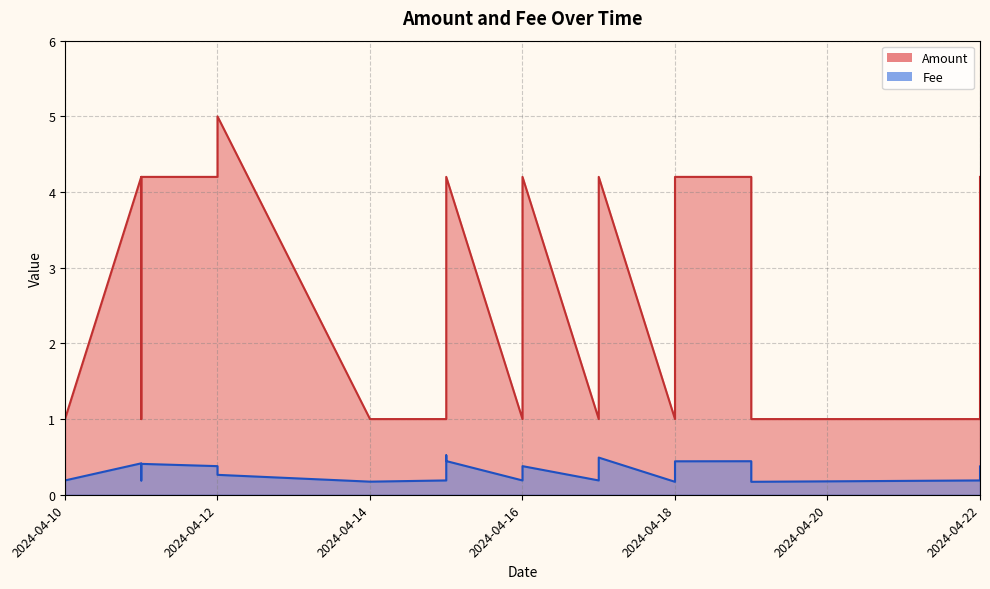

What is the spread (max minus min) of values at 2024-04-14?

0.8